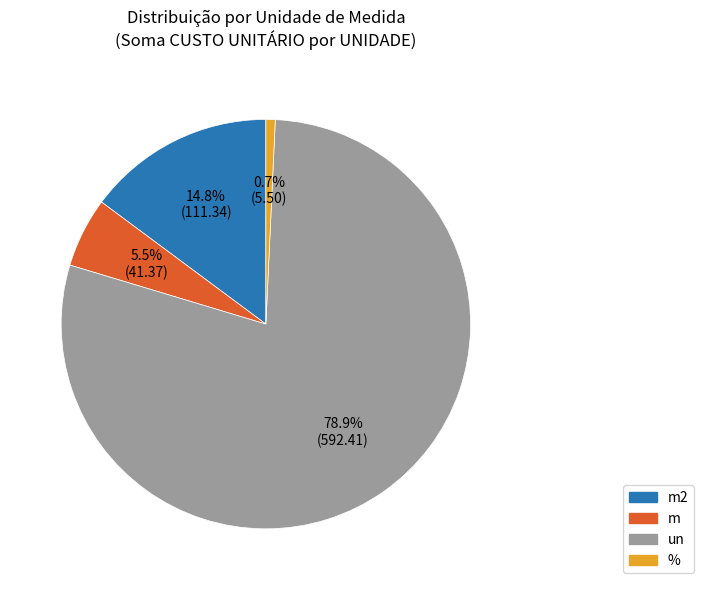

Is there any slice that represents more than half of the pie?

Yes